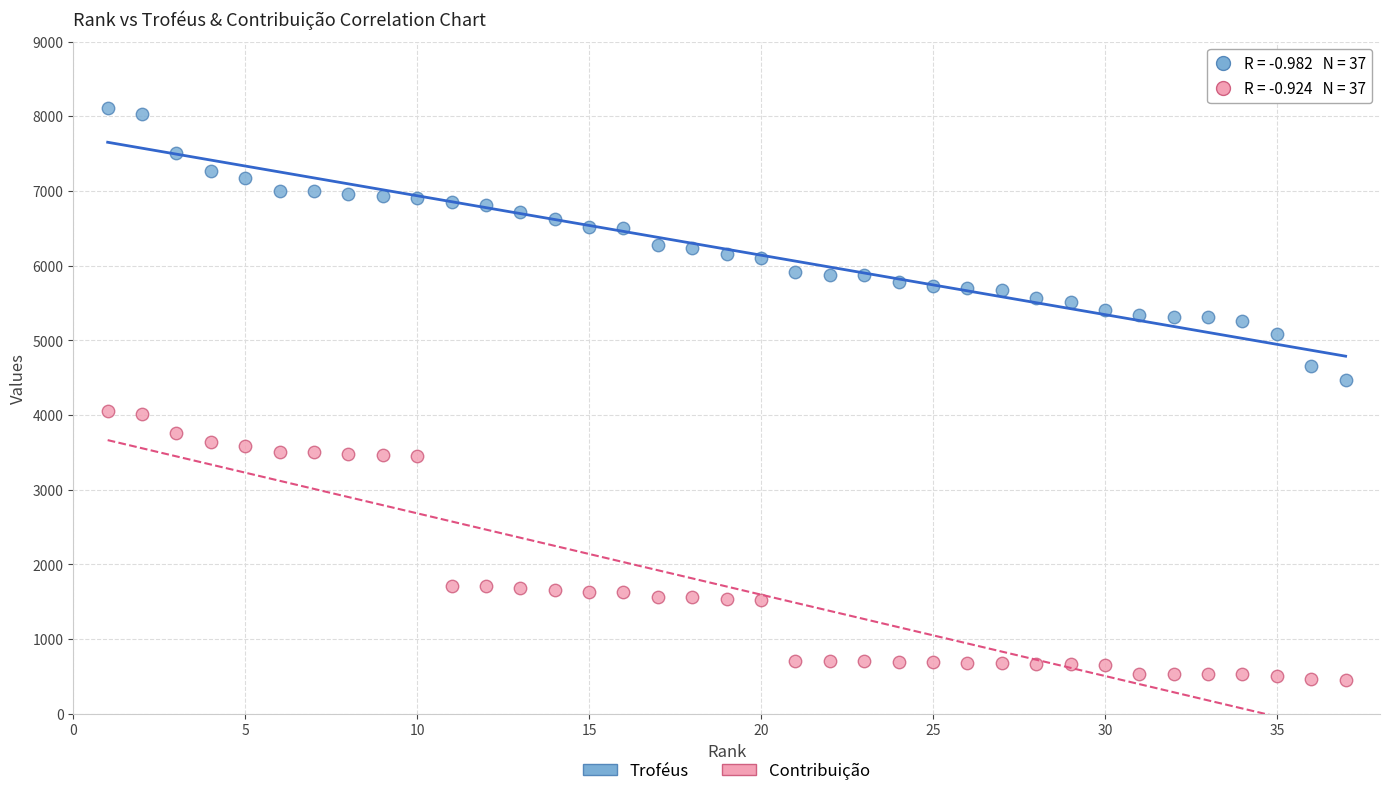

What are all the series names shown in the legend?

Troféus, Contribuição